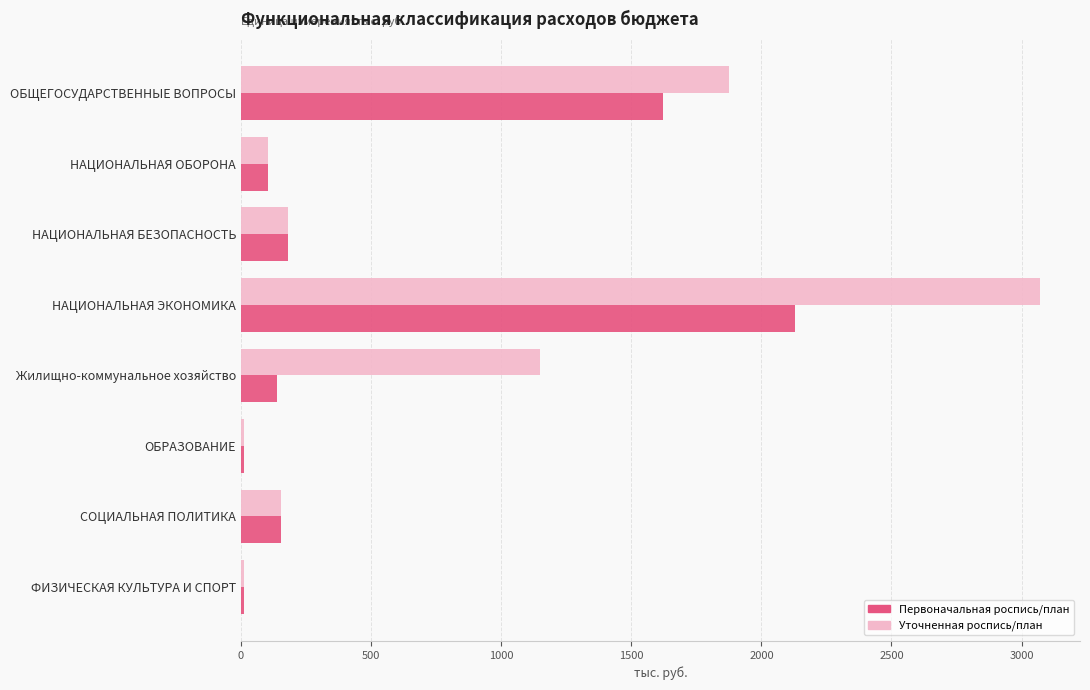

Rank the series by their average value, from highest to lowest.

Уточненная роспись/план, Первоначальная роспись/план